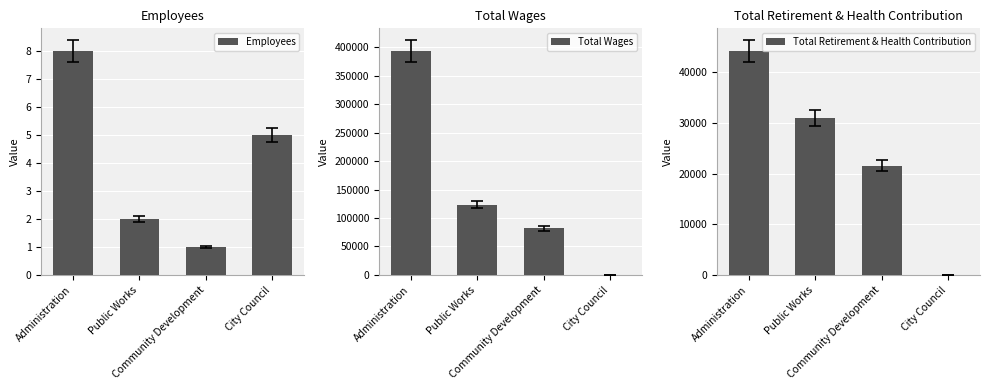

Reading left to right, extract all data points from this chart.

Employees: Administration=8	Public Works=2	Community Development=1	City Council=5
Total Wages: Administration=393216	Public Works=123659	Community Development=81671	City Council=0
Total Retirement & Health Contribution: Administration=44113	Public Works=30936	Community Development=21543	City Council=0